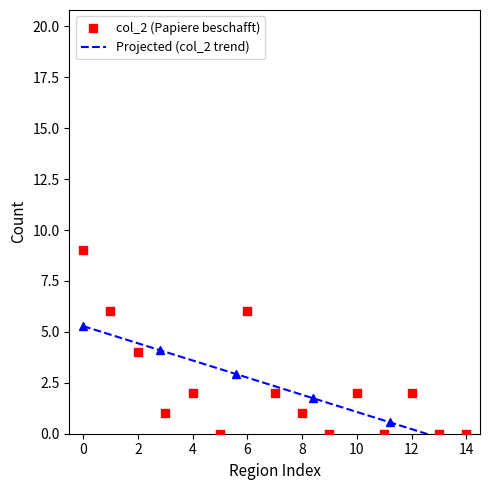

Which series contains the lowest Y value?

col_2